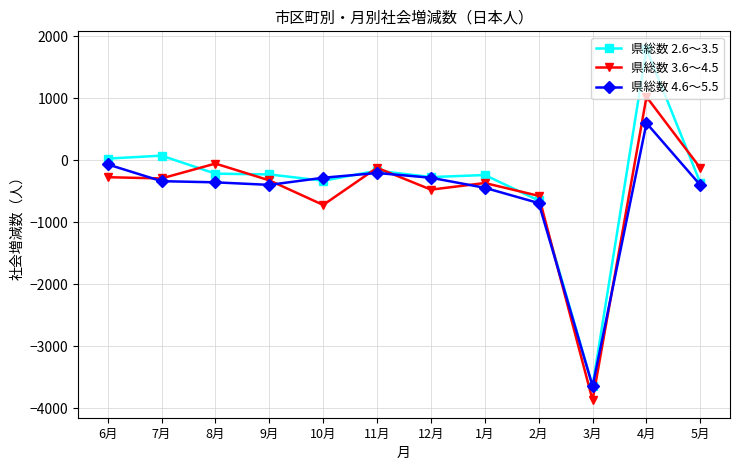

What is the label of the 9th point from the left?

2月